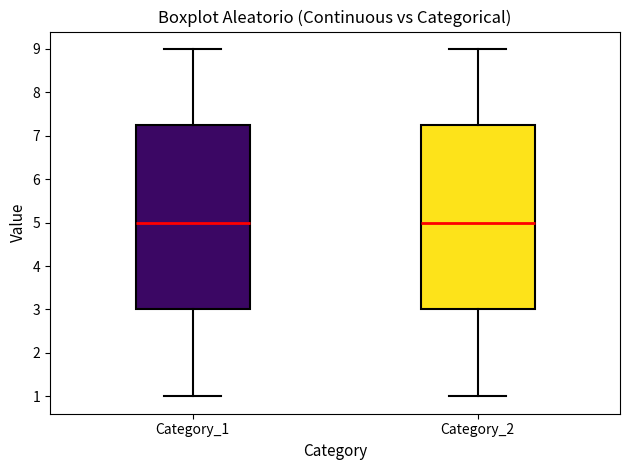

Where is the upper edge of the box for Category_1 on the y-axis? The values are not printed on the chart, so give them approximately, as read against the axis.

7.3